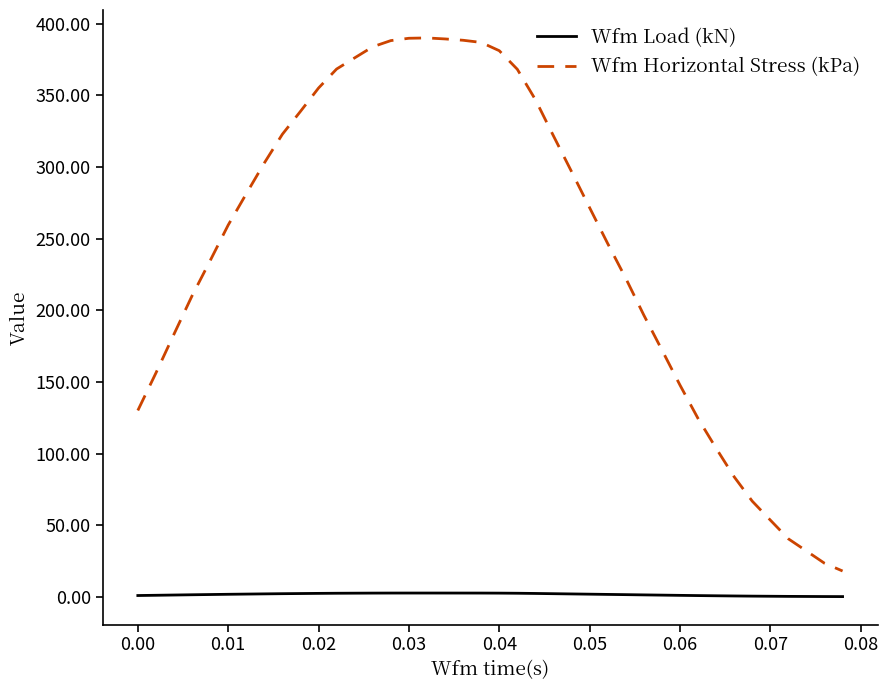

What is the greatest value displayed?

390.2